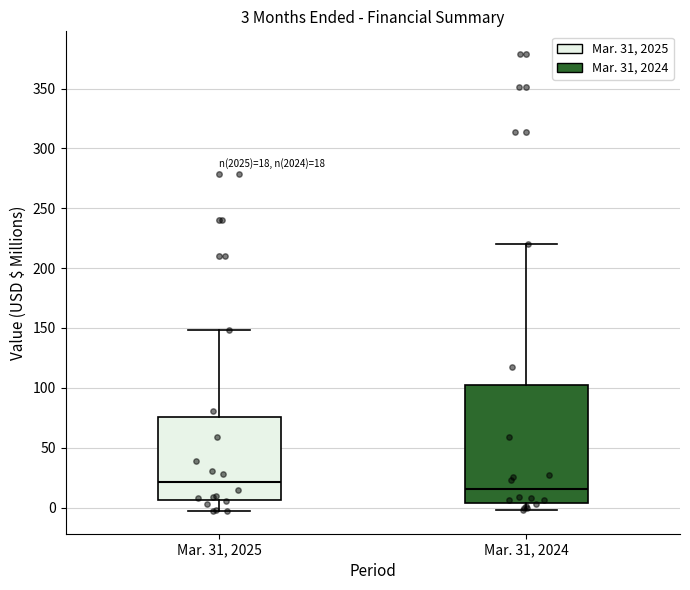

Which box's median line is the lowest?

Mar. 31, 2024